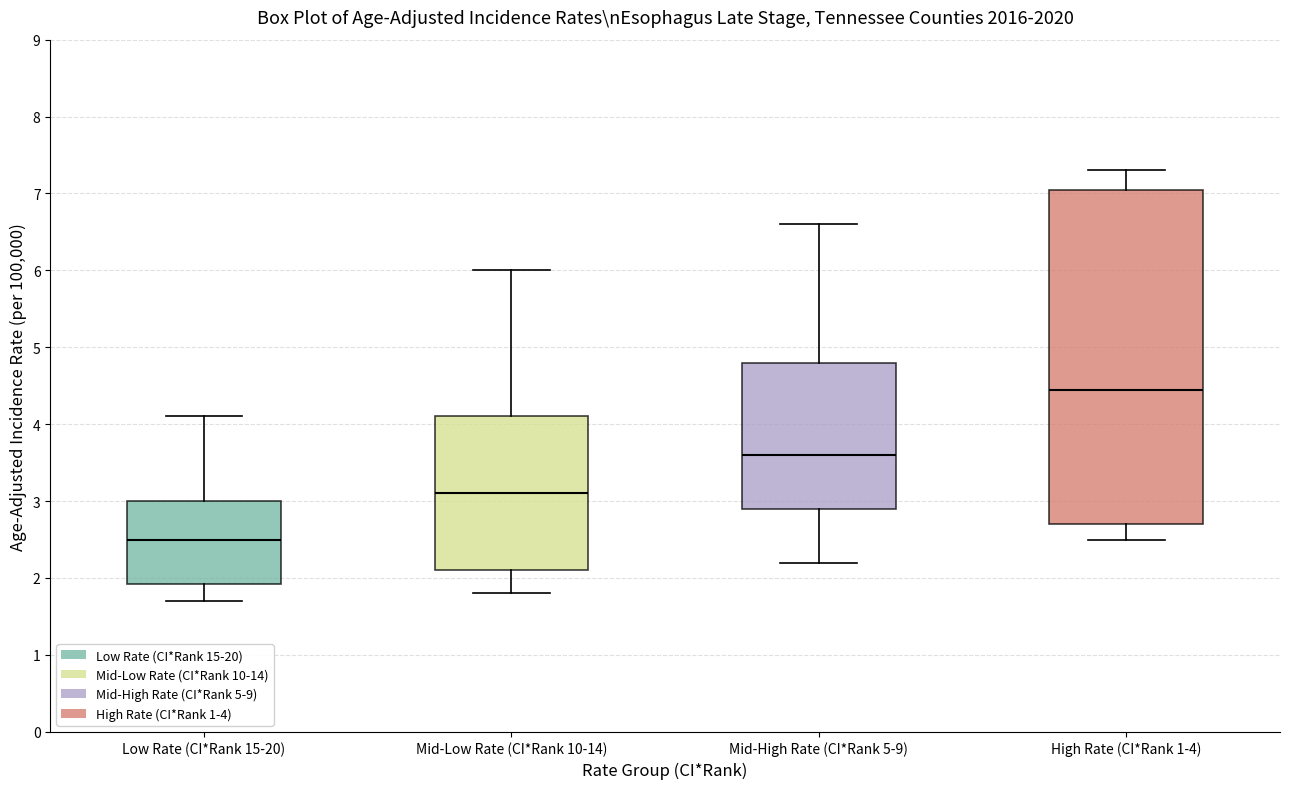

Reading left to right, transcribe this box plot: for each box, give where its median line is, the range the box spans, and where its two whiskers end, as read against the y-axis. The values are not printed on the chart, so give them approximately, as read against the axis.

Low Rate (CI*Rank 15-20): median 2.5, box 1.9 to 3.0, whiskers 1.7 to 4.1
Mid-Low Rate (CI*Rank 10-14): median 3.1, box 2.1 to 4.1, whiskers 1.8 to 6.0
Mid-High Rate (CI*Rank 5-9): median 3.6, box 2.9 to 4.8, whiskers 2.2 to 6.6
High Rate (CI*Rank 1-4): median 4.5, box 2.7 to 7.1, whiskers 2.5 to 7.3